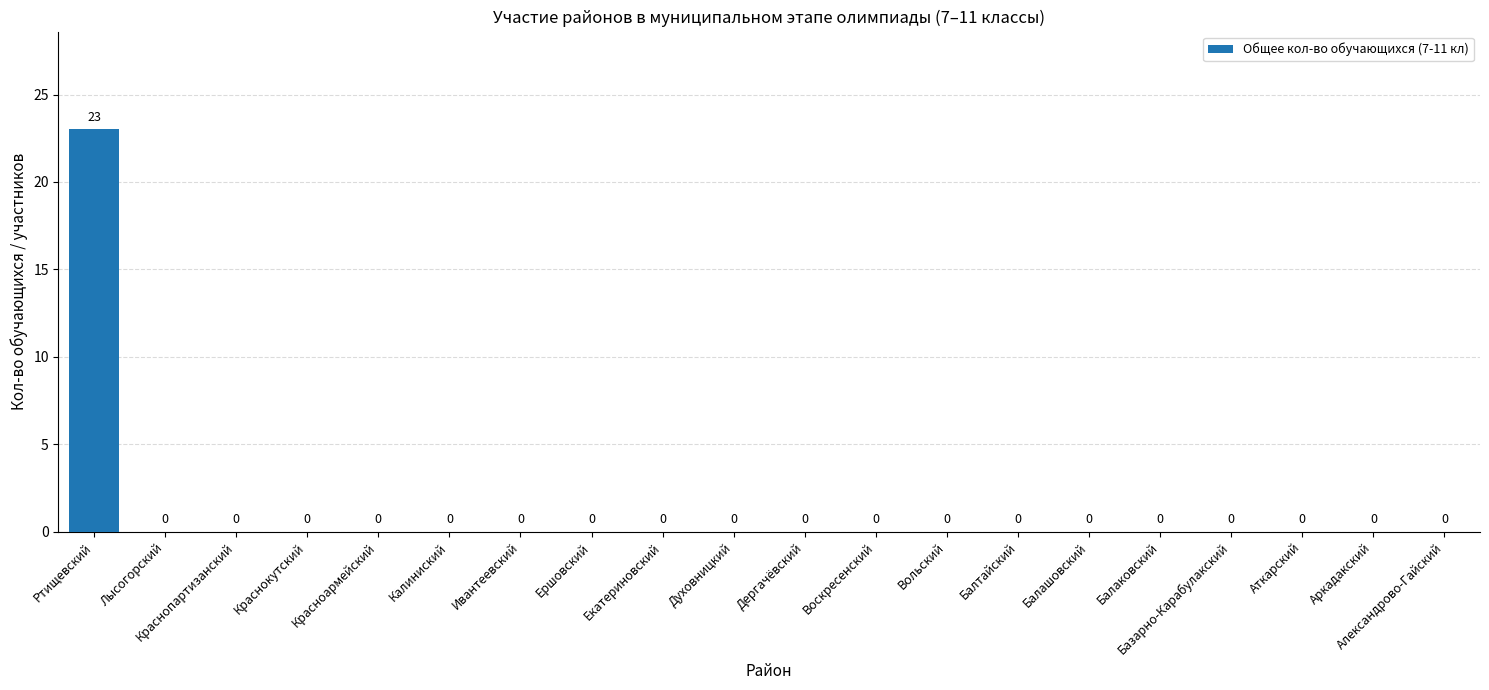

The value at Краснопартизанский is -9. True or false?

False